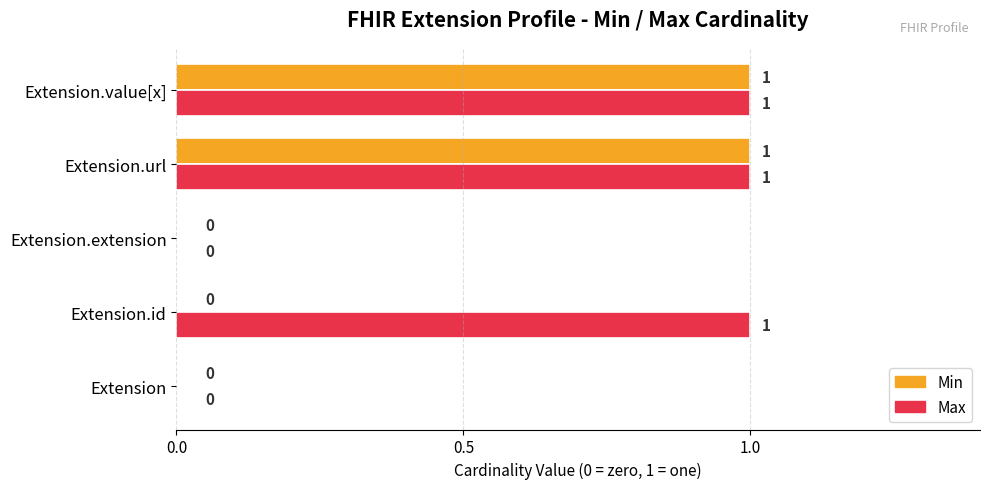

Between Extension.id and Extension.extension, which series saw the biggest shift?

Max